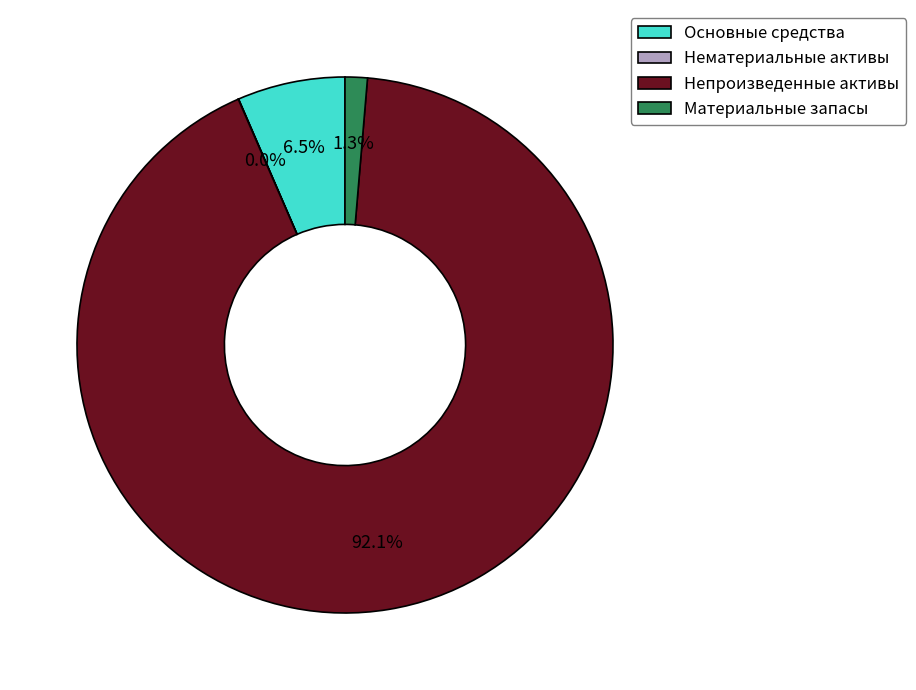

The Непроизведенные активы slice represents 99% of the pie. True or false?

False